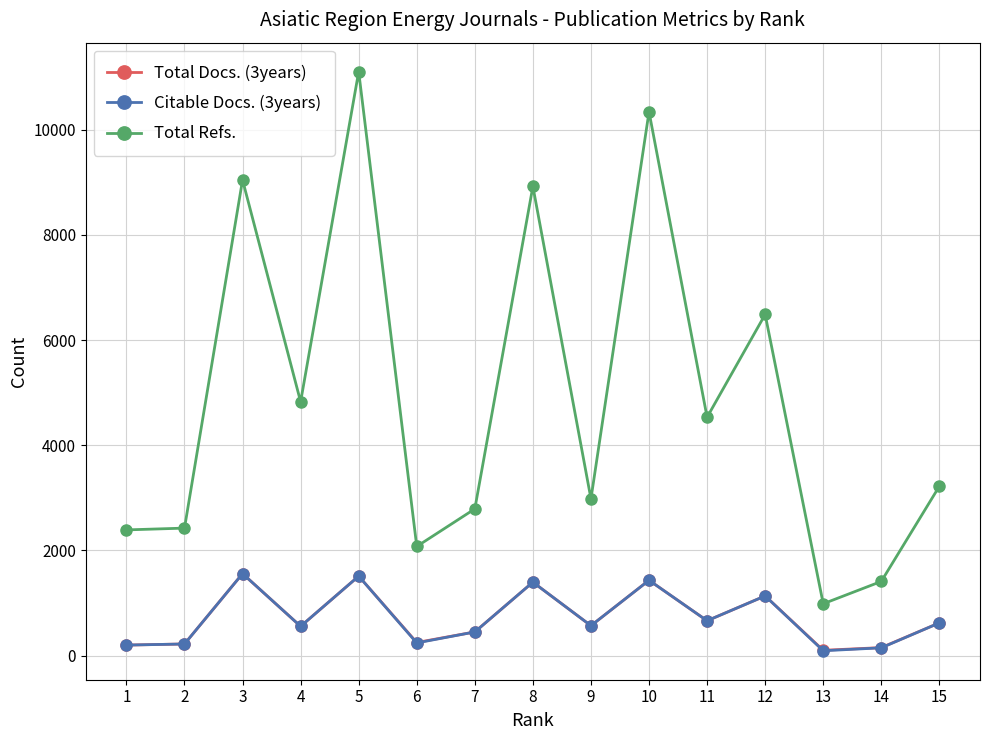

Between 8 and 11, which series saw the biggest shift?

Total Refs.